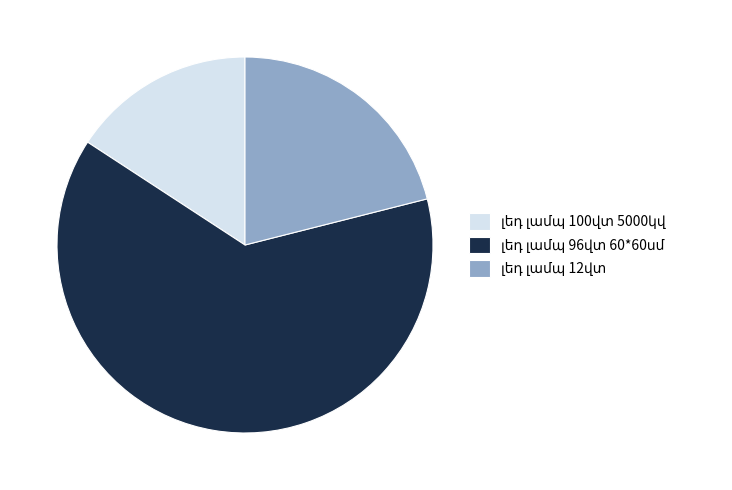

Does any single category account for the majority?

Yes